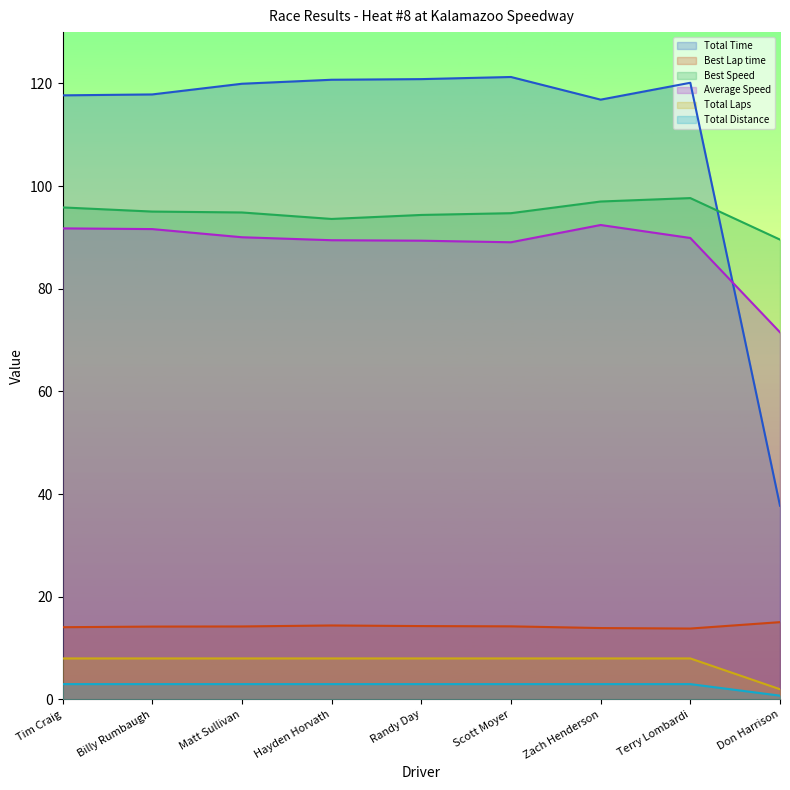

True or false: Best Speed has more than 2 interior local peaks.

False